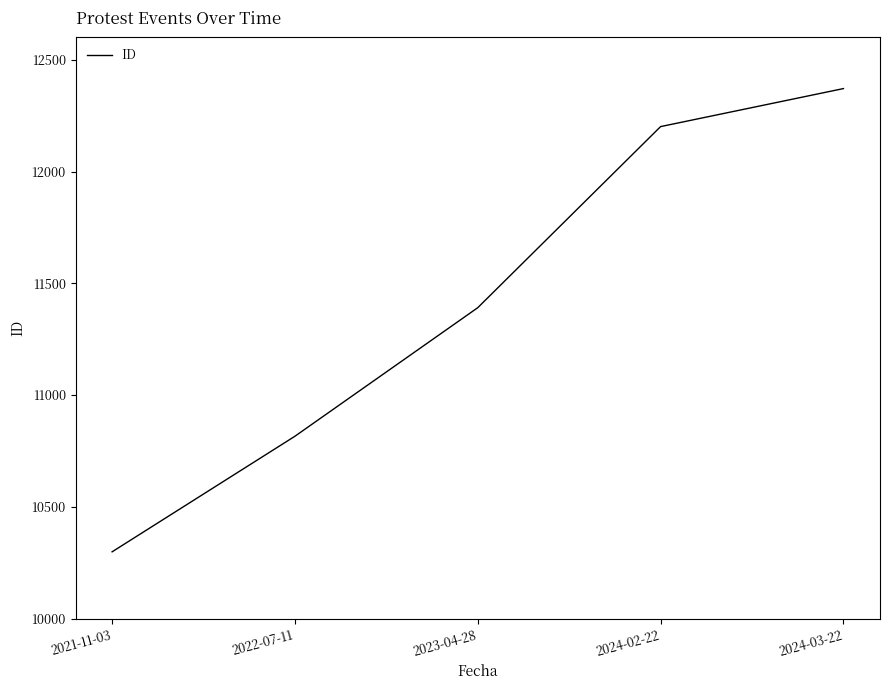

How many series are shown in this chart?

1